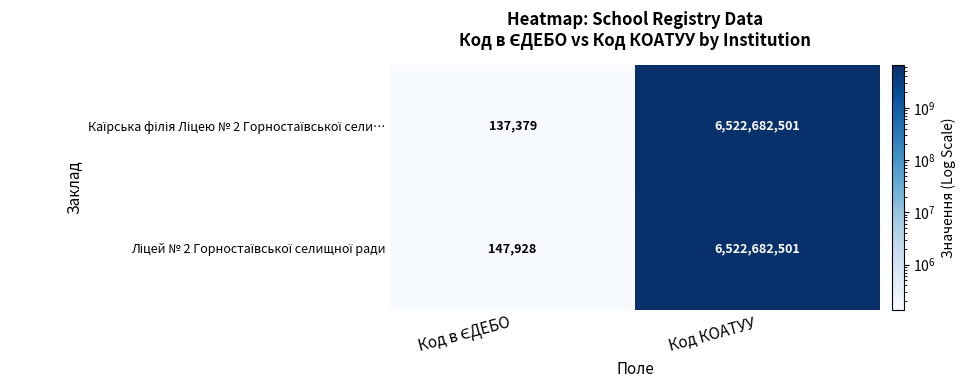

What is the greatest value displayed?

6522682501